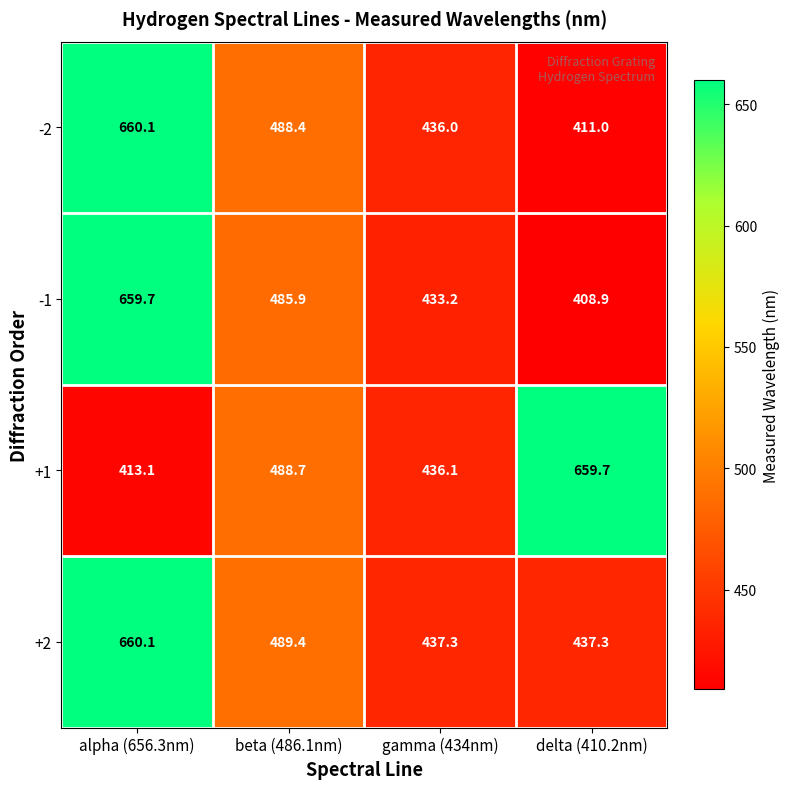

What is the difference between the +1 values at gamma (434nm) and delta (410.2nm)?

223.6